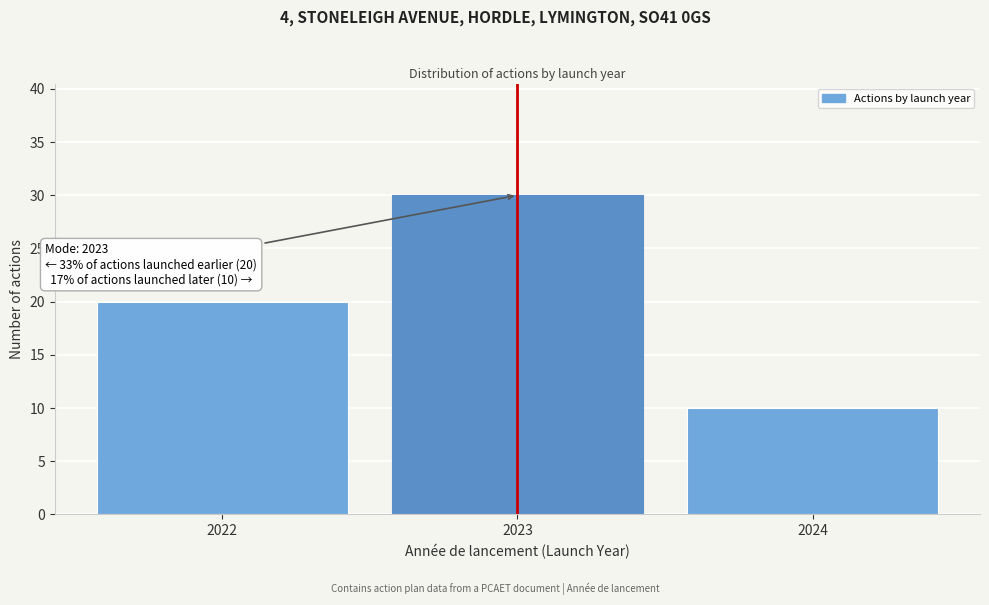

Reading right to left, what are all the values shown in this chart?

10	30	20